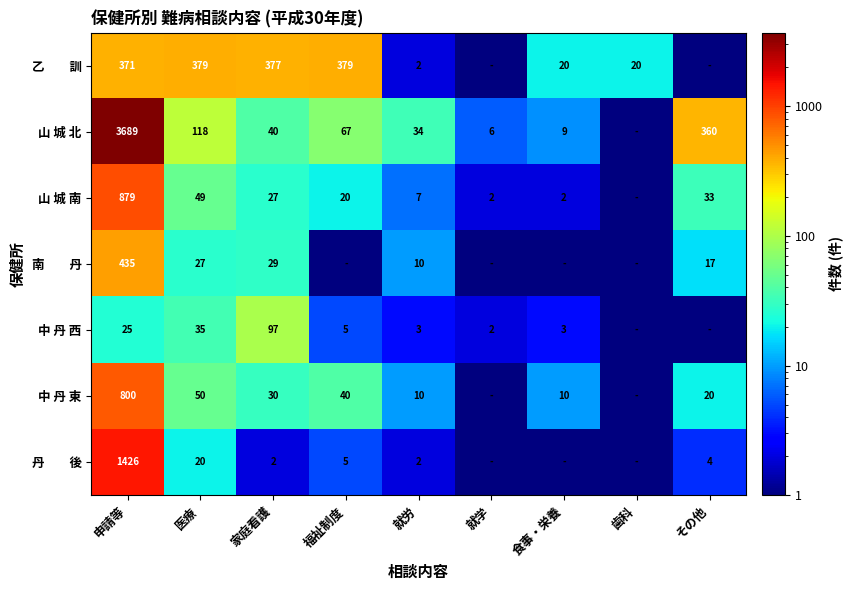

Is the value of 山 城 北 at その他 greater than the value of 山 城 南 at 医療?

Yes